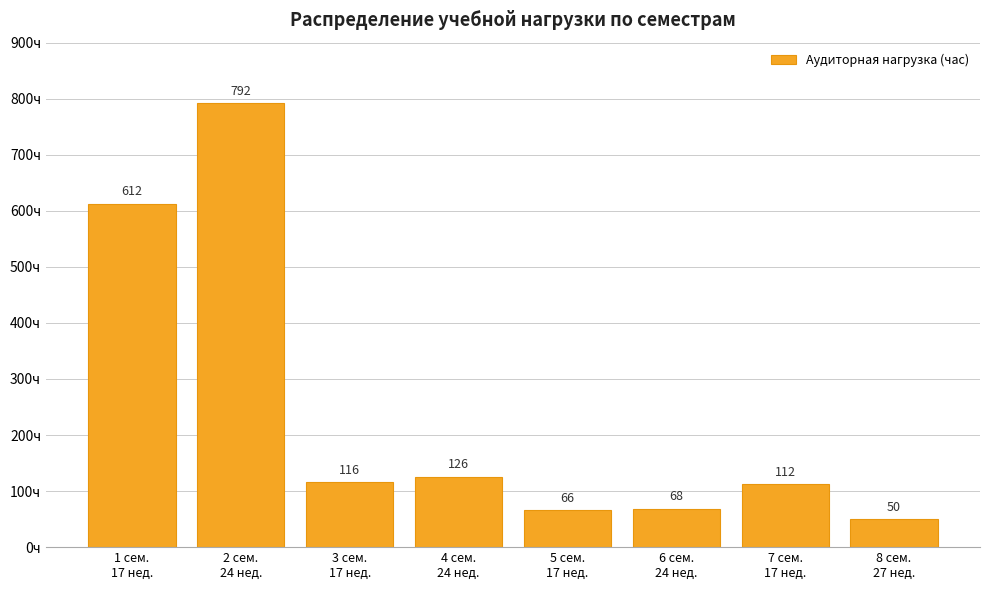

The chart shows a value of 612 at 1 сем.
17 нед.. True or false?

True